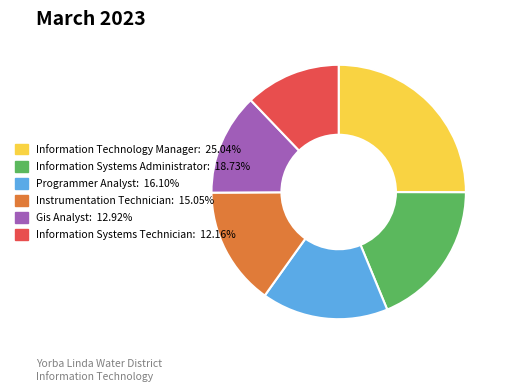

Which slice is the largest?

Information Technology Manager